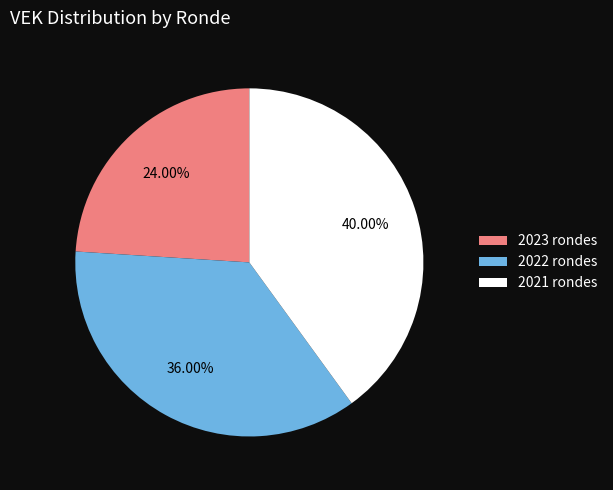

Rank the categories by value from highest to lowest.

2021 rondes, 2022 rondes, 2023 rondes